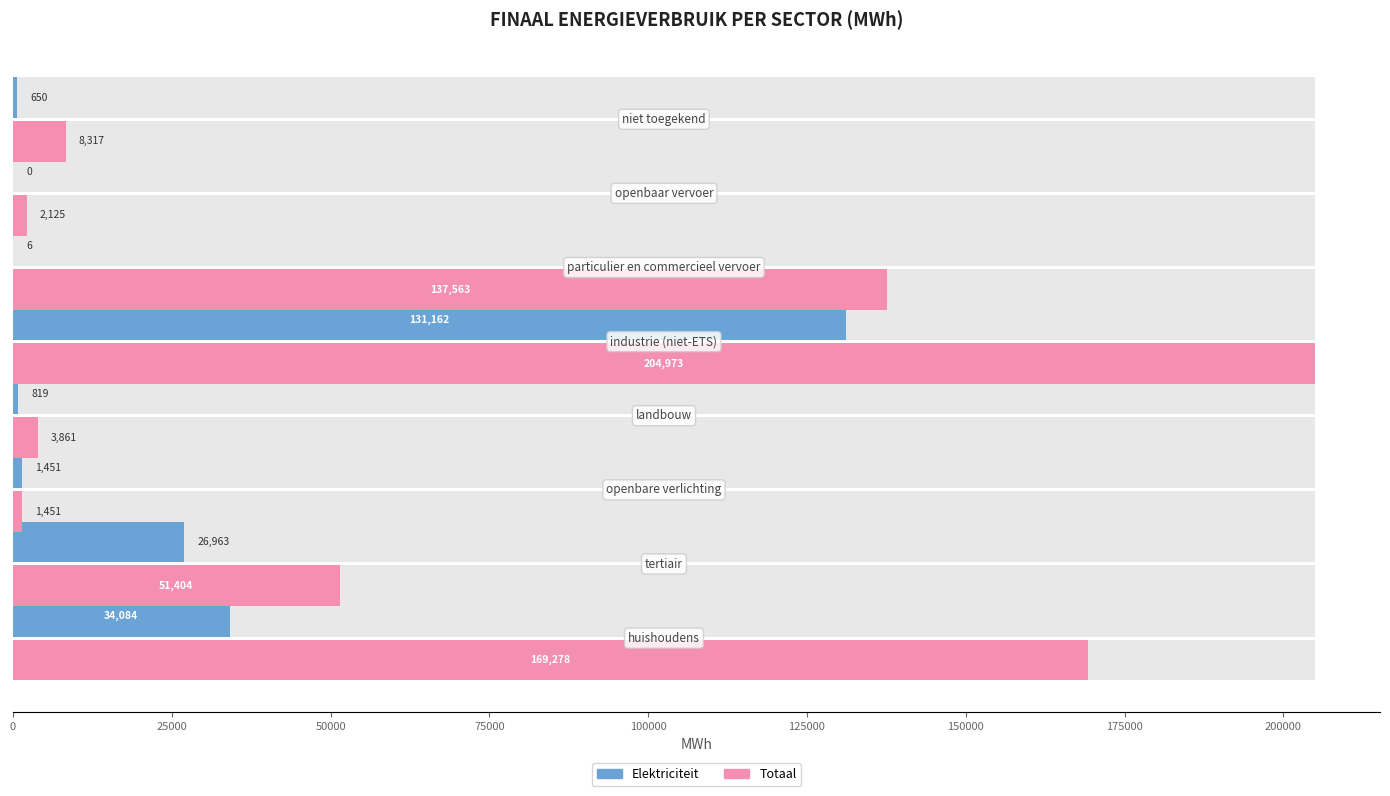

What is the difference between the maximum and minimum values in the Elektriciteit series?

131161.6